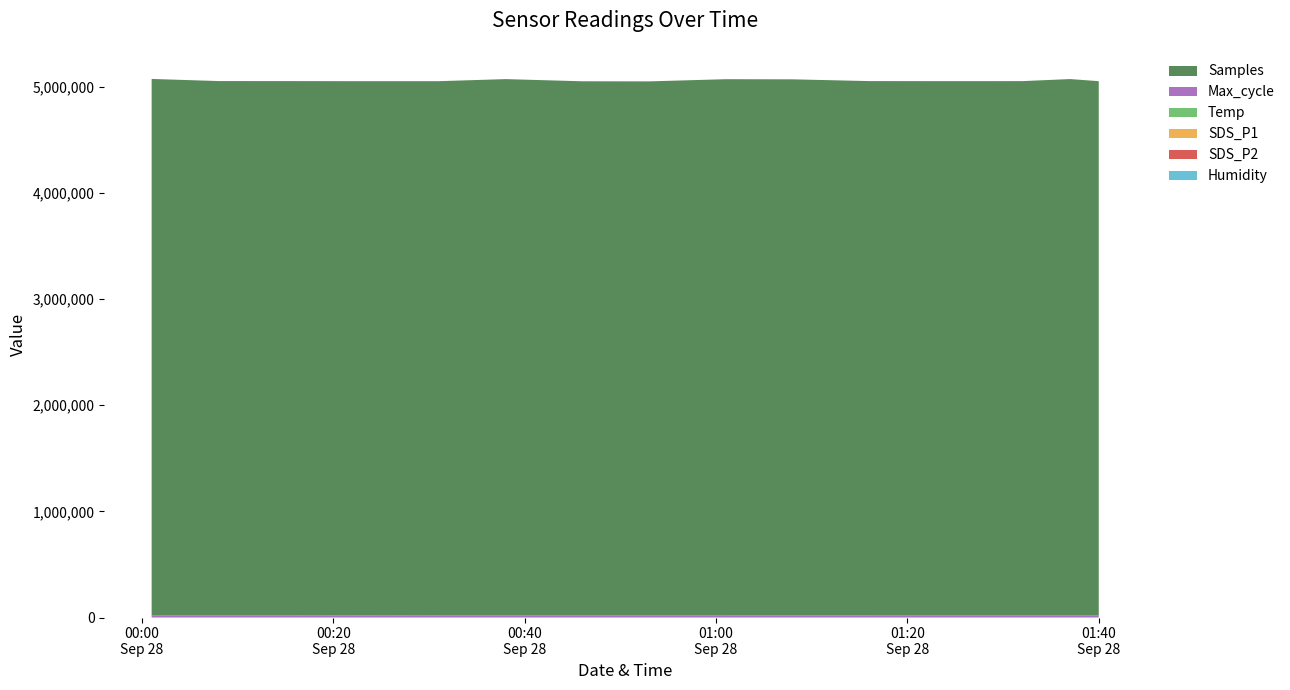

Reading right to left, extract all data points from this chart.

Humidity: 99.9	99.9	99.9	99.9	99.9	99.9	99.9	99.9	99.9	99.9	99.9	99.9	99.9	99.9	99.9
SDS_P2: 2.4	2.4	2.2	2.1	2.3	1.8	1.7	2.0	2.2	2.5	2.0	2.4	2.4	1.9	2.0
SDS_P1: 3.4	2.6	2.4	2.7	3.3	1.9	2.1	3.7	2.6	3.7	2.2	3.9	3.6	3.6	2.2
Temp: 9.2	9.2	9.1	9.2	9.3	9.3	9.3	9.2	9.2	9.2	9.2	9.2	9.3	9.3	9.2
Max_cycle: 20966.0	20500.0	20404.0	20478.0	20398.0	20406.0	20421.0	20449.0	20464.0	20493.0	20412.0	20169.0	20427.0	20447.0	20415.0
Samples: 5032278.0	5052581.0	5033260.0	5032931.0	5033683.0	5050134.0	5051421.0	5030821.0	5031800.0	5052169.0	5032699.0	5032864.0	5033464.0	5033765.0	5053934.0